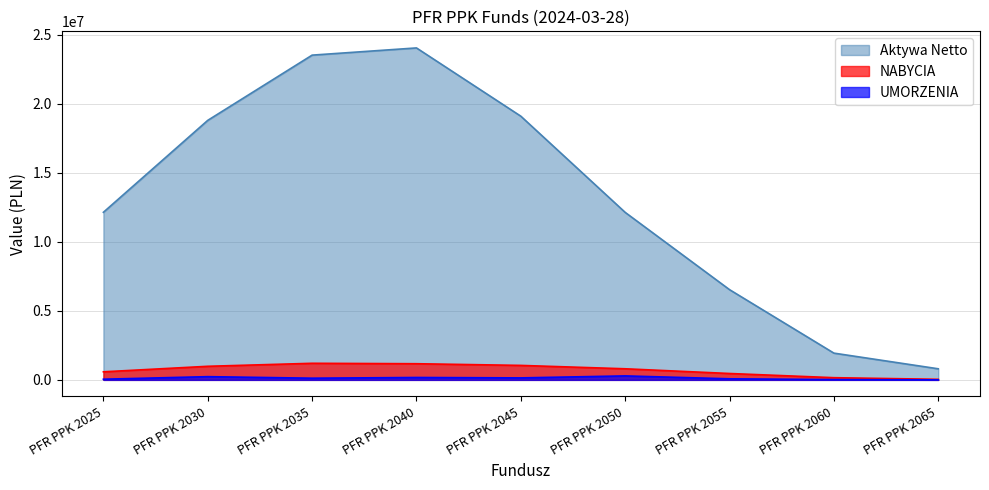

What value does the Aktywa Netto series have at PFR PPK 2030?

18807494.6